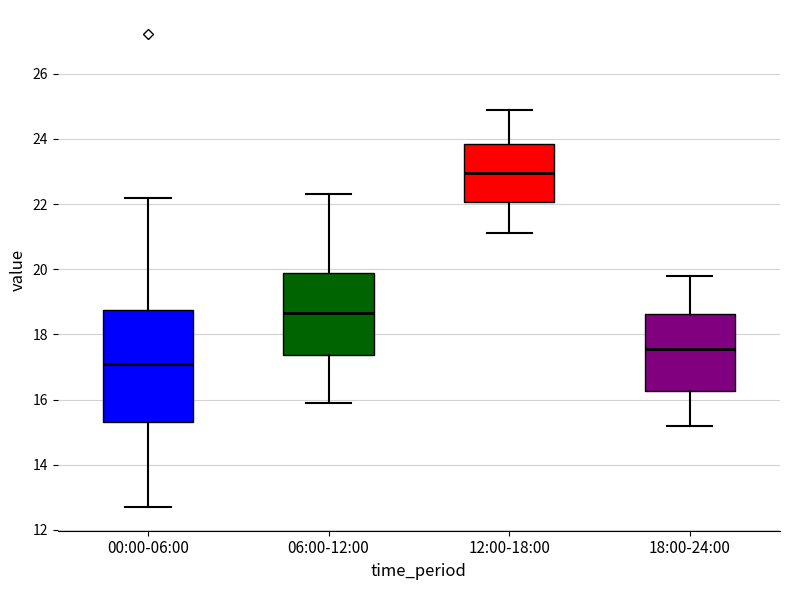

Reading left to right, read every box against the y-axis: the position of its median line, the range the box covers, and the ends of its whiskers. The values are not printed on the chart, so give them approximately, as read against the axis.

00:00-06:00: median 17.2, box 15.4 to 18.8, whiskers 12.8 to 22.2
06:00-12:00: median 18.6, box 17.4 to 19.8, whiskers 16.0 to 22.4
12:00-18:00: median 23.0, box 22.0 to 23.8, whiskers 21.2 to 25.0
18:00-24:00: median 17.6, box 16.2 to 18.6, whiskers 15.2 to 19.8